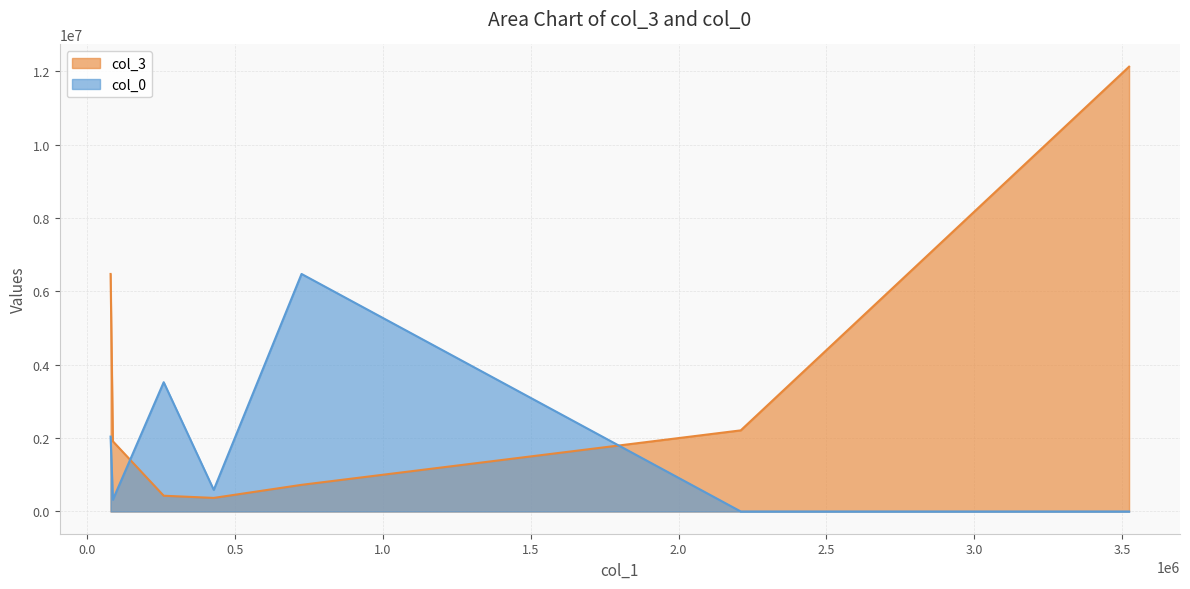

Between 88422.84 and 260191.39, which series saw the biggest shift?

col_0